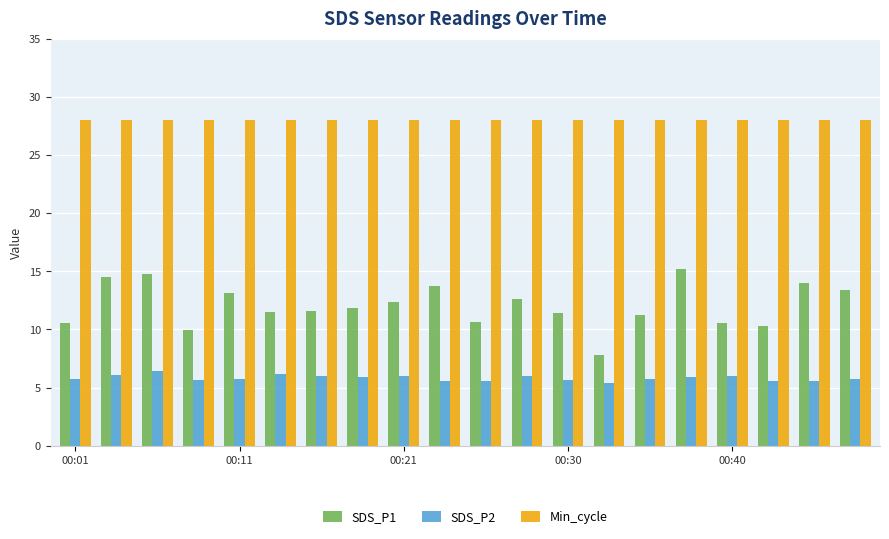

What are all the series names shown in the legend?

SDS_P1, SDS_P2, Min_cycle